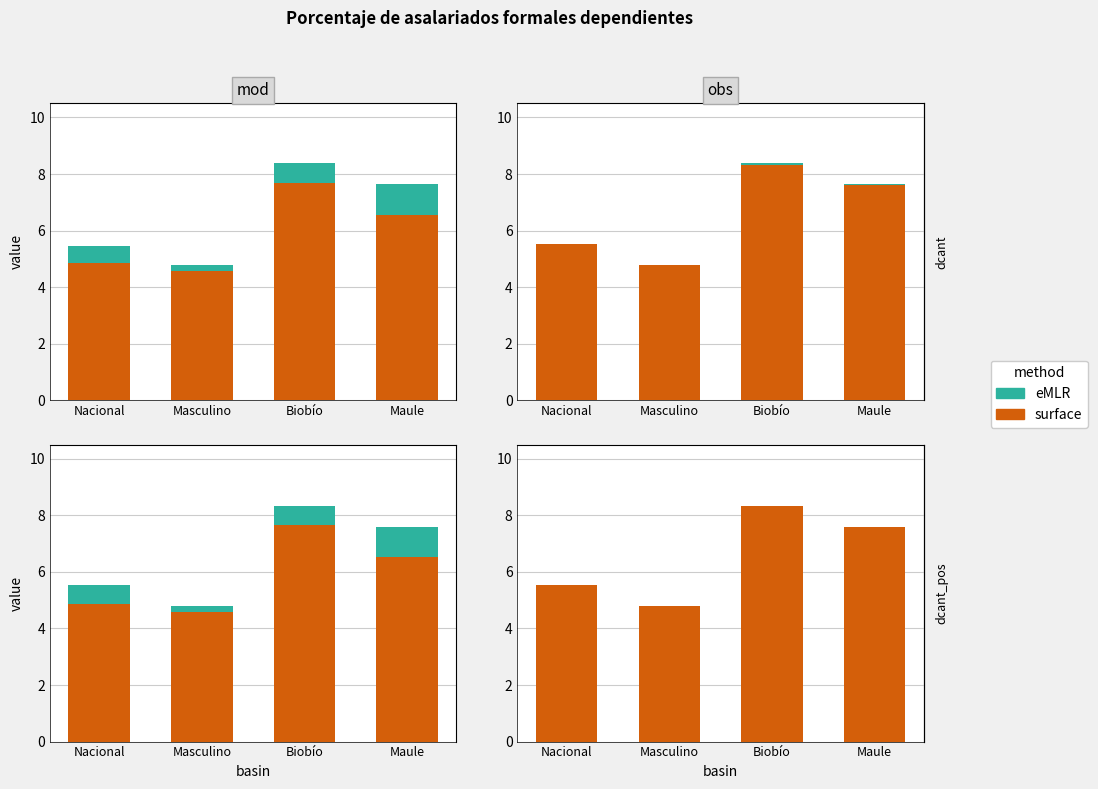

What position from the right is Biobío?

2